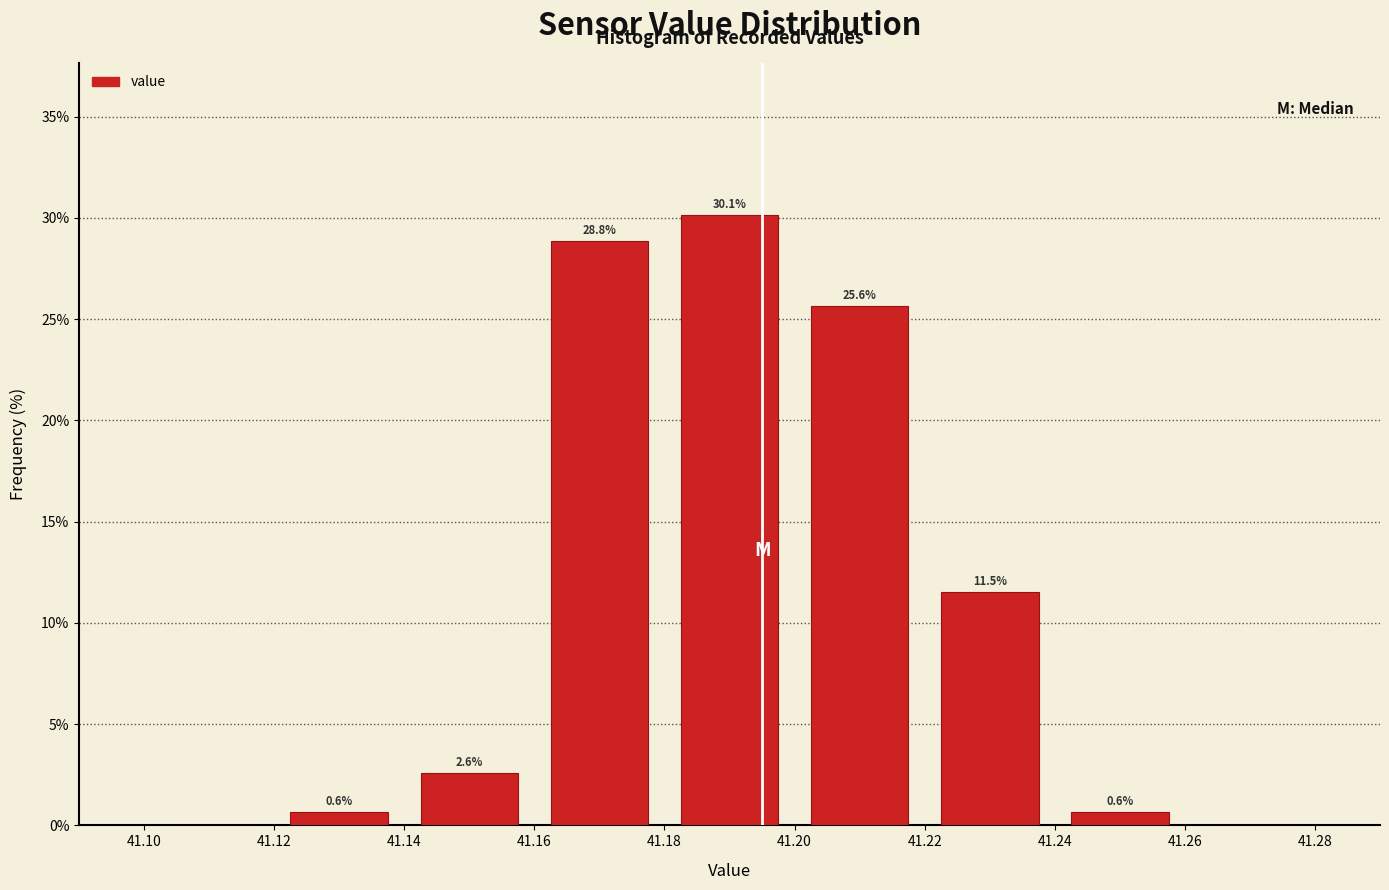

Which range on the x-axis has the tallest bar?

41.18 to 41.20